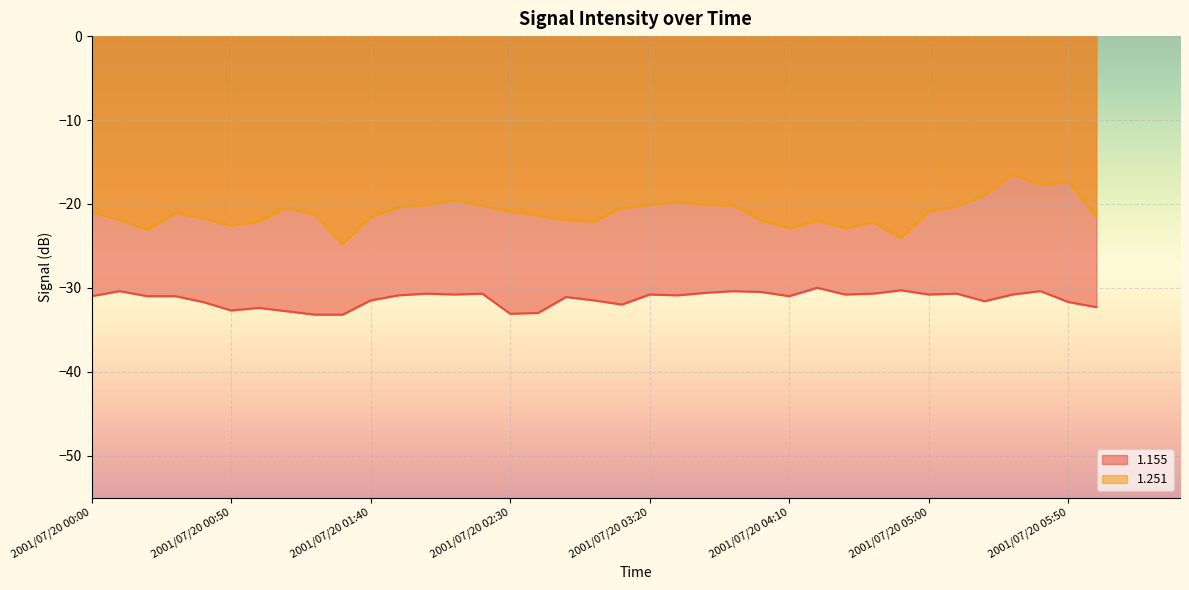

What is the label of the 4th point from the left?

2001/07/20 00:30